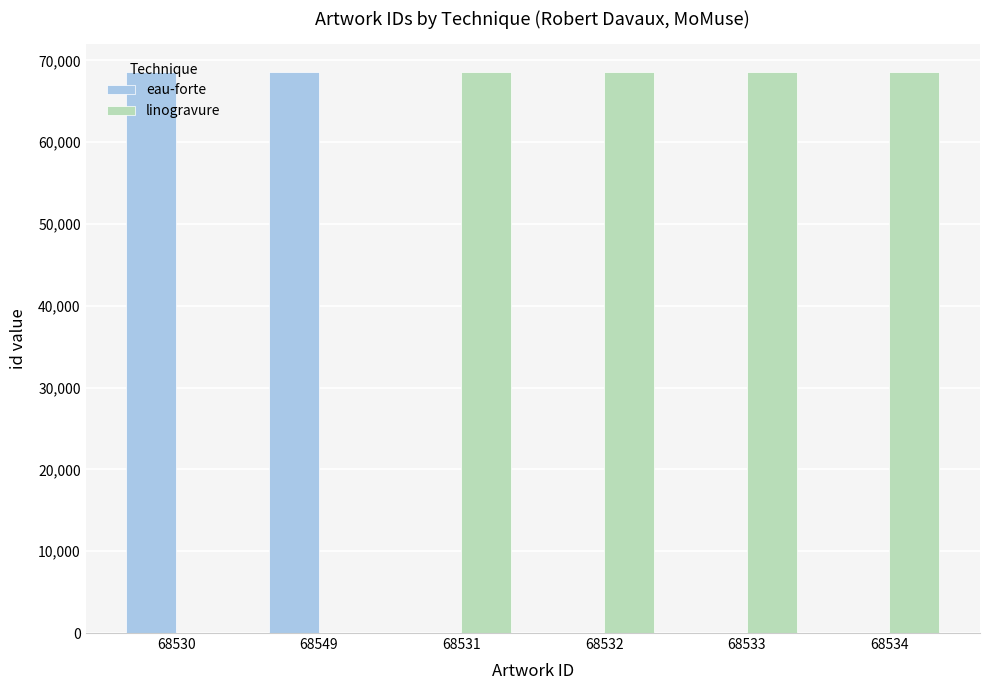

Is it true that eau-forte equals 14268 at 68549?

False